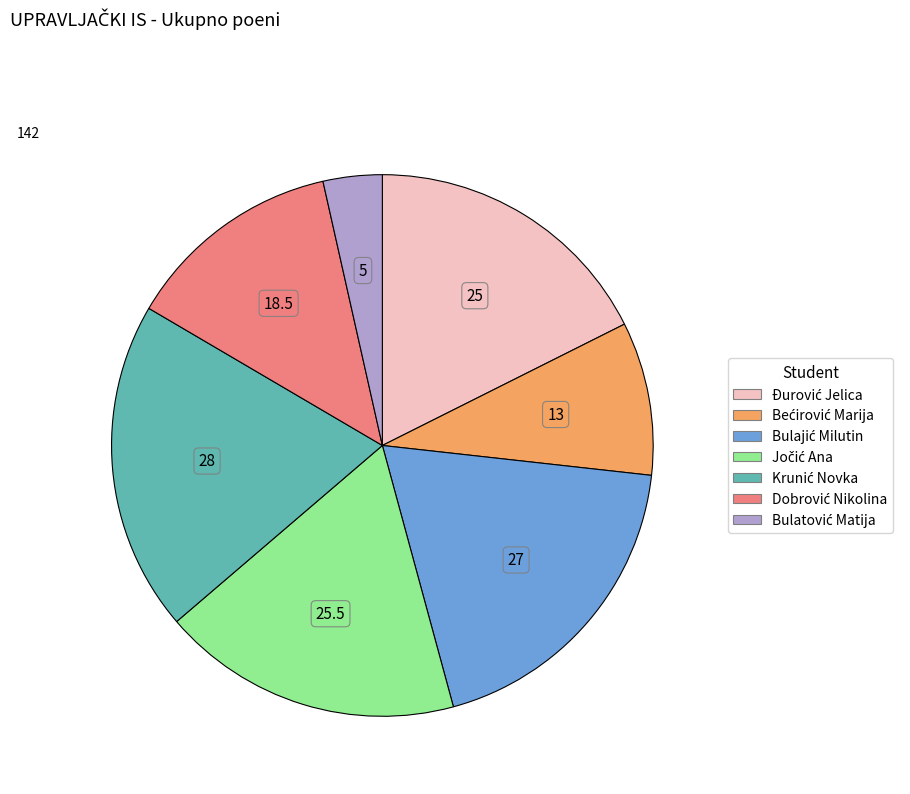

Is there any slice that represents more than half of the pie?

No